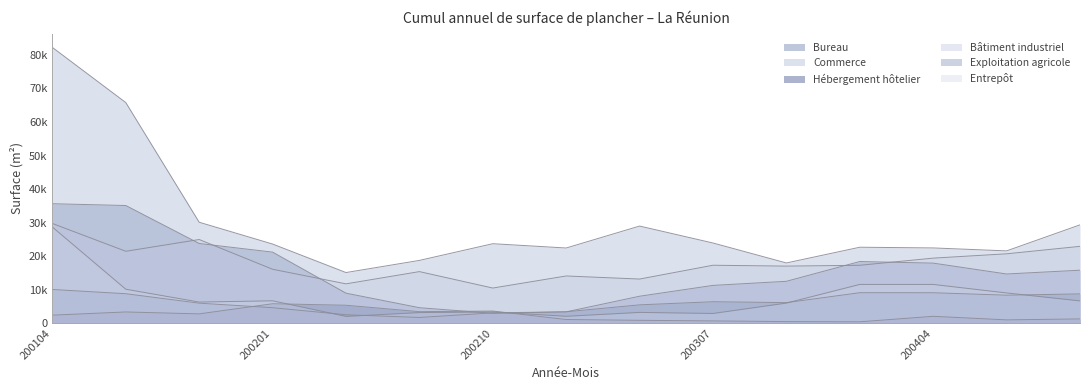

List the labels in order of Bâtiment industriel value, smallest first.

200210, 200204, 200304, 200301, 200207, 200201, 200310, 200401, 200307, 200404, 200407, 200107, 200410, 200110, 200104